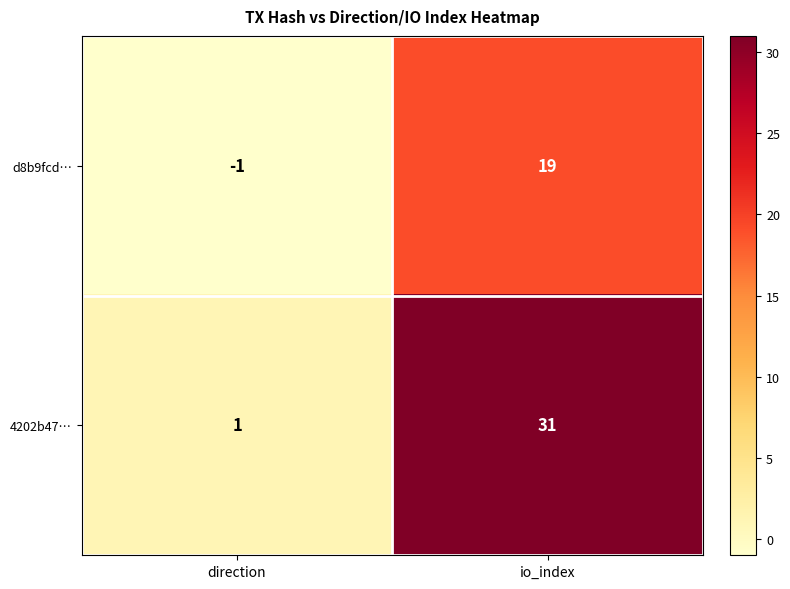

Which series changed the most between direction and io_index?

4202b47…